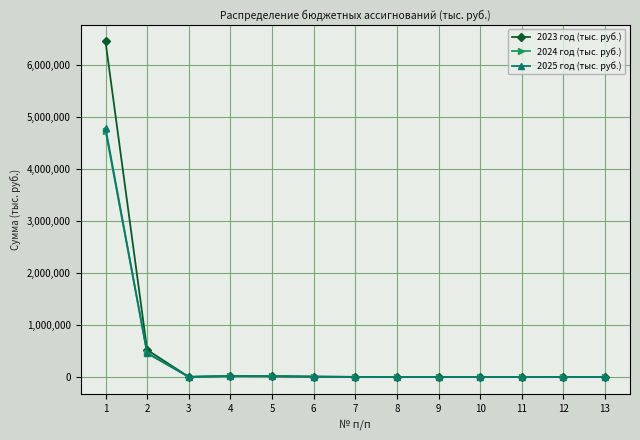

Which series has the widest spread of values?

2023 год (тыс. руб.)